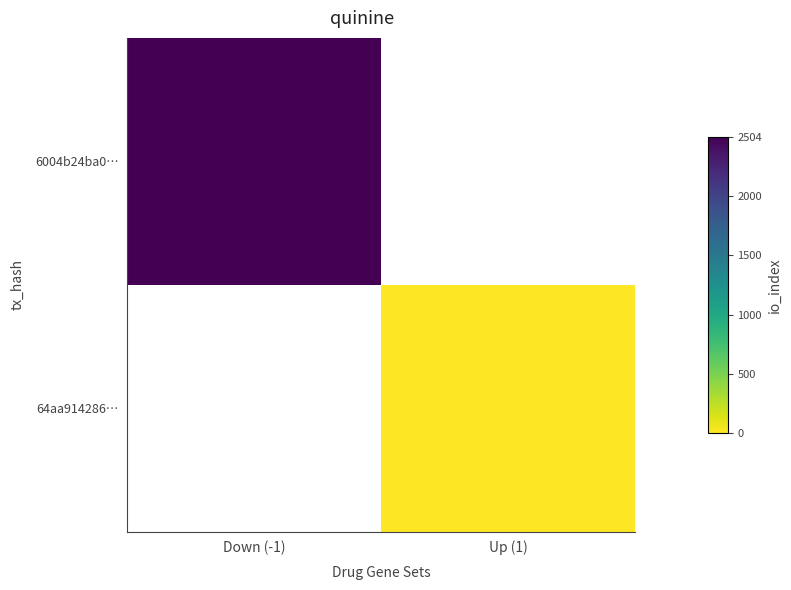

At which label is 6004b24ba0… closest to 2504?

Down (-1)